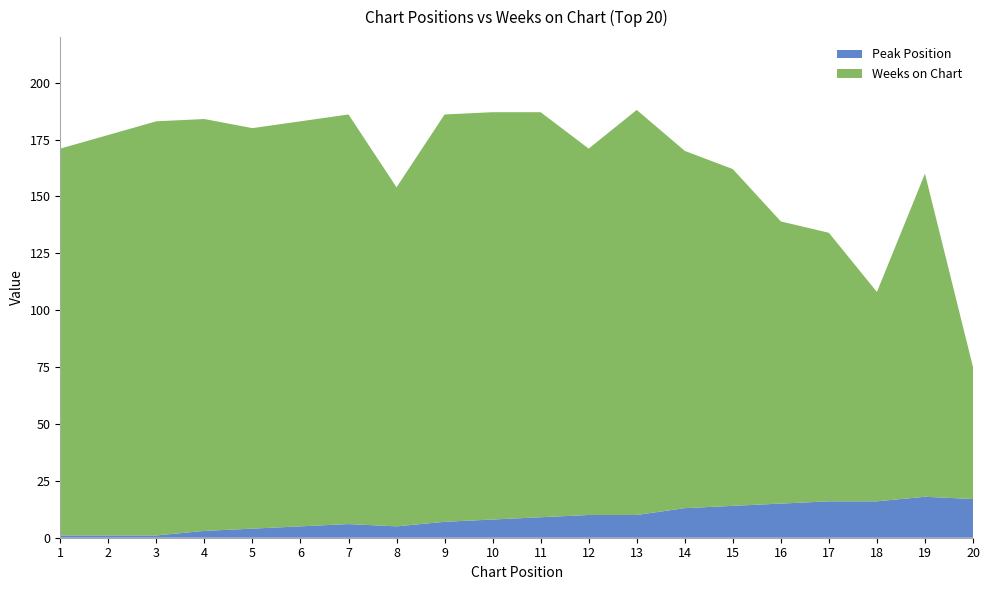

Reading left to right, transcribe all the data shown in this chart.

Peak Position: 1=1	2=1	3=1	4=3	5=4	6=5	7=6	8=5	9=7	10=8	11=9	12=10	13=10	14=13	15=14	16=15	17=16	18=16	19=18	20=17
Weeks on Chart: 1=170	2=176	3=182	4=181	5=176	6=178	7=180	8=149	9=179	10=179	11=178	12=161	13=178	14=157	15=148	16=124	17=118	18=92	19=142	20=58